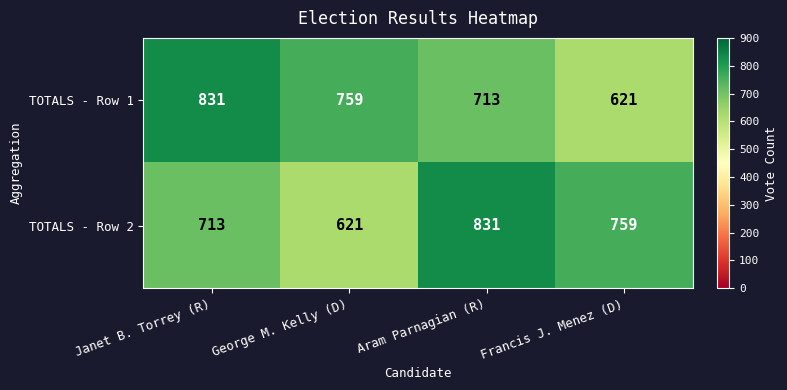

At which label is TOTALS - Row 1 closest to 726?

Aram Parnagian (R)